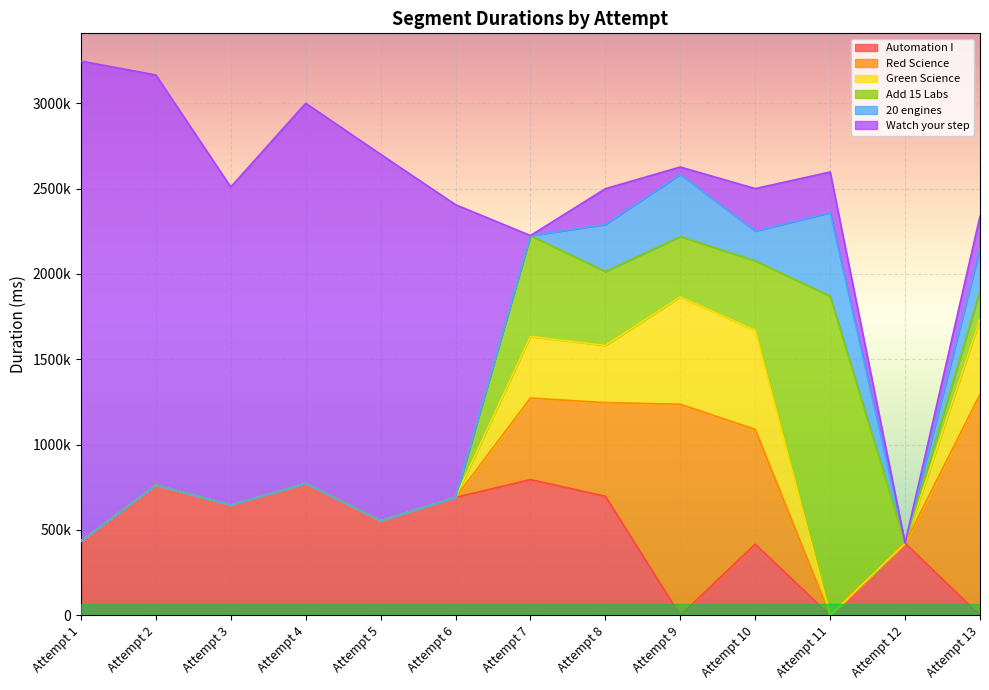

How many data points in 20 engines are above 0?

5